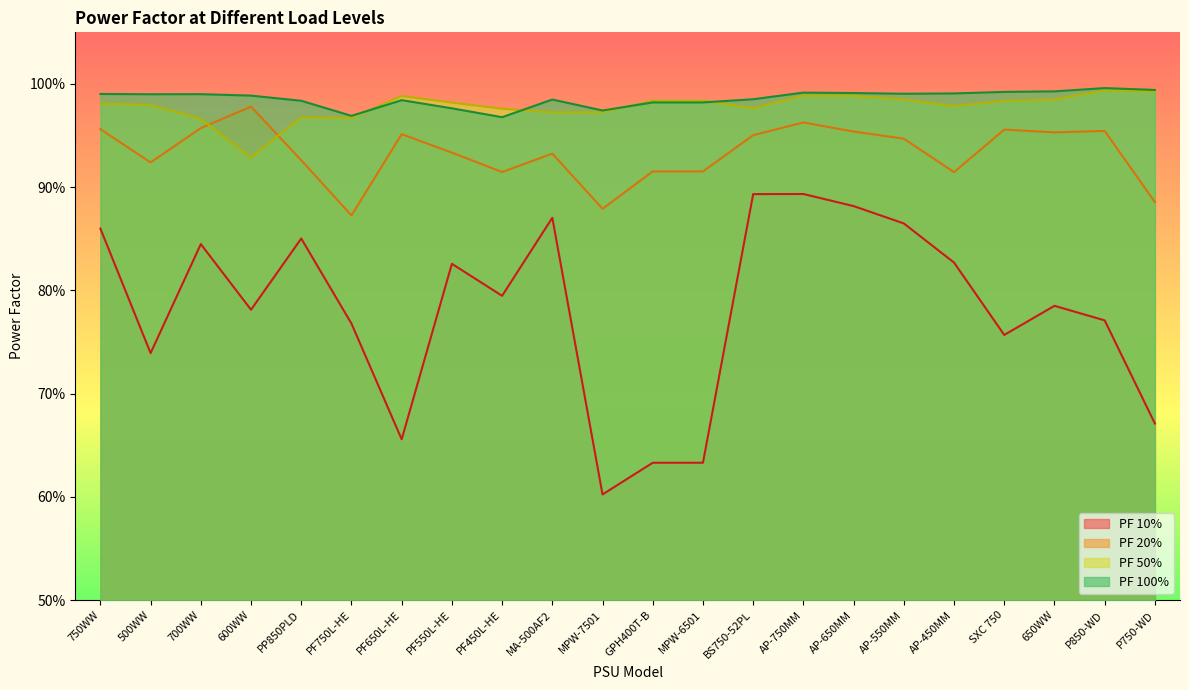

Reading left to right, list all the values displayed in this chart.

PF 10%: 0.9	0.7	0.8	0.8	0.9	0.8	0.7	0.8	0.8	0.9	0.6	0.6	0.6	0.9	0.9	0.9	0.9	0.8	0.8	0.8	0.8	0.7
PF 20%: 1.0	0.9	1.0	1.0	0.9	0.9	1.0	0.9	0.9	0.9	0.9	0.9	0.9	1.0	1.0	1.0	0.9	0.9	1.0	1.0	1.0	0.9
PF 50%: 1.0	1.0	1.0	0.9	1.0	1.0	1.0	1.0	1.0	1.0	1.0	1.0	1.0	1.0	1.0	1.0	1.0	1.0	1.0	1.0	1.0	1.0
PF 100%: 1.0	1.0	1.0	1.0	1.0	1.0	1.0	1.0	1.0	1.0	1.0	1.0	1.0	1.0	1.0	1.0	1.0	1.0	1.0	1.0	1.0	1.0